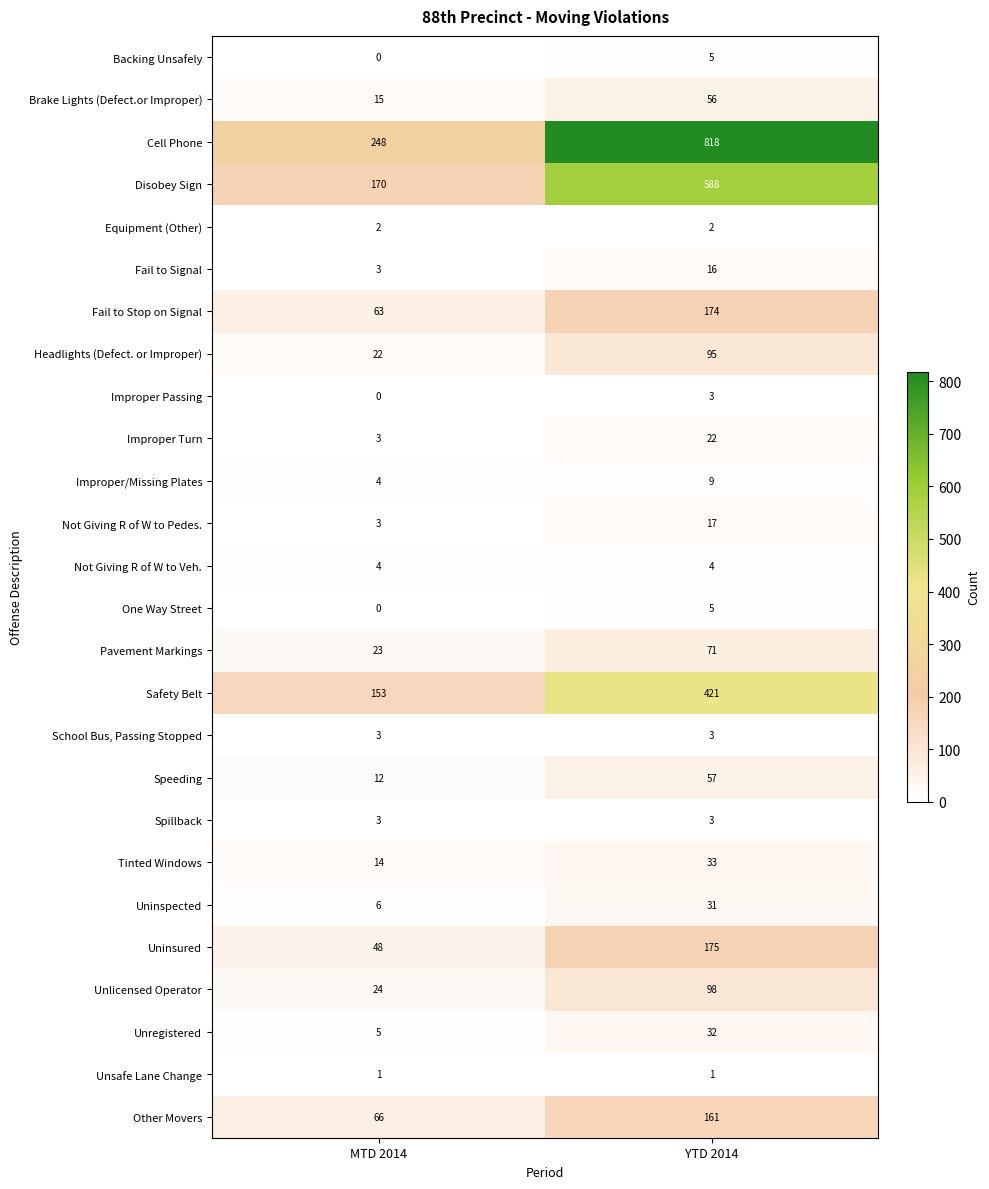

Which series has the largest total across all categories?

Cell Phone